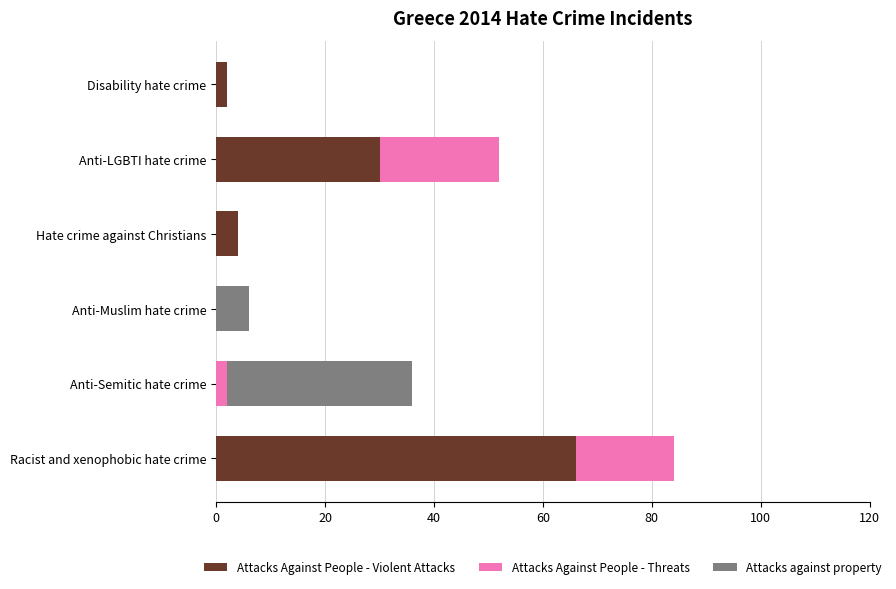

Which category has the highest value in the Attacks Against People - Violent Attacks series?

Racist and xenophobic hate crime